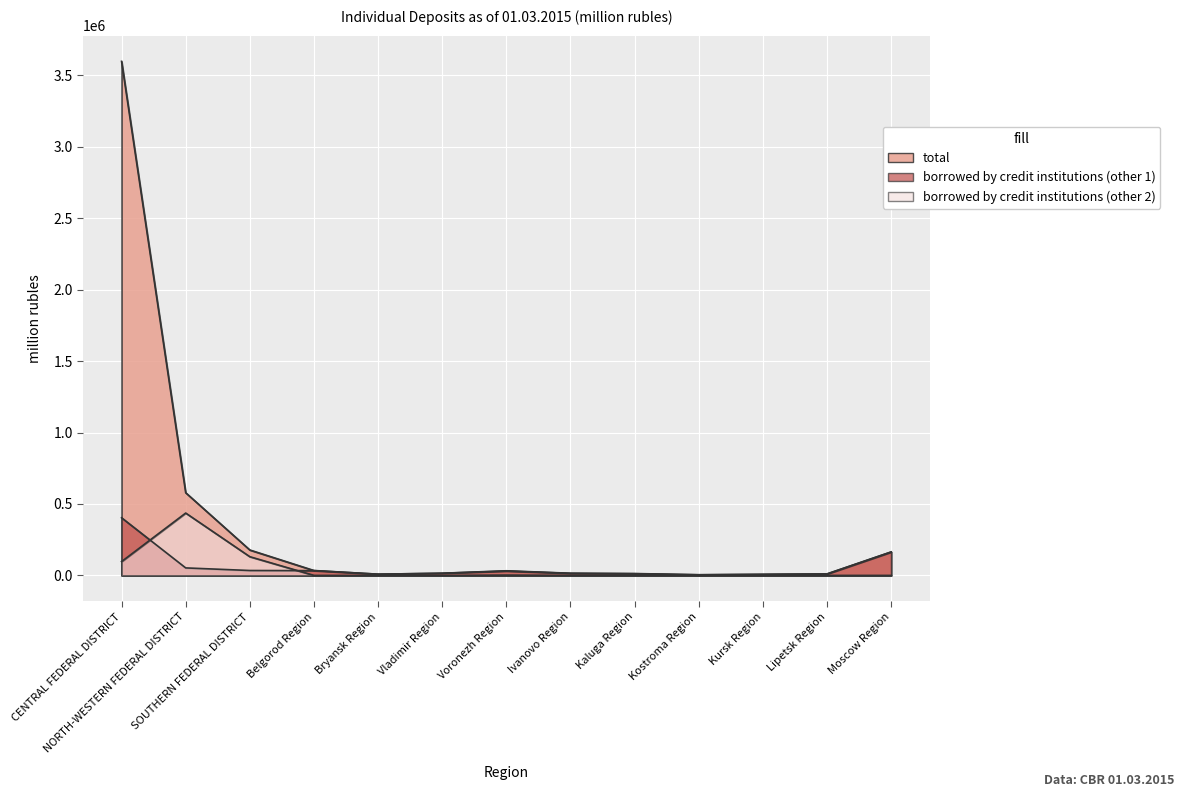

Which category has the highest value in the borrowed by credit institutions (other 2) series?

NORTH-WESTERN FEDERAL DISTRICT